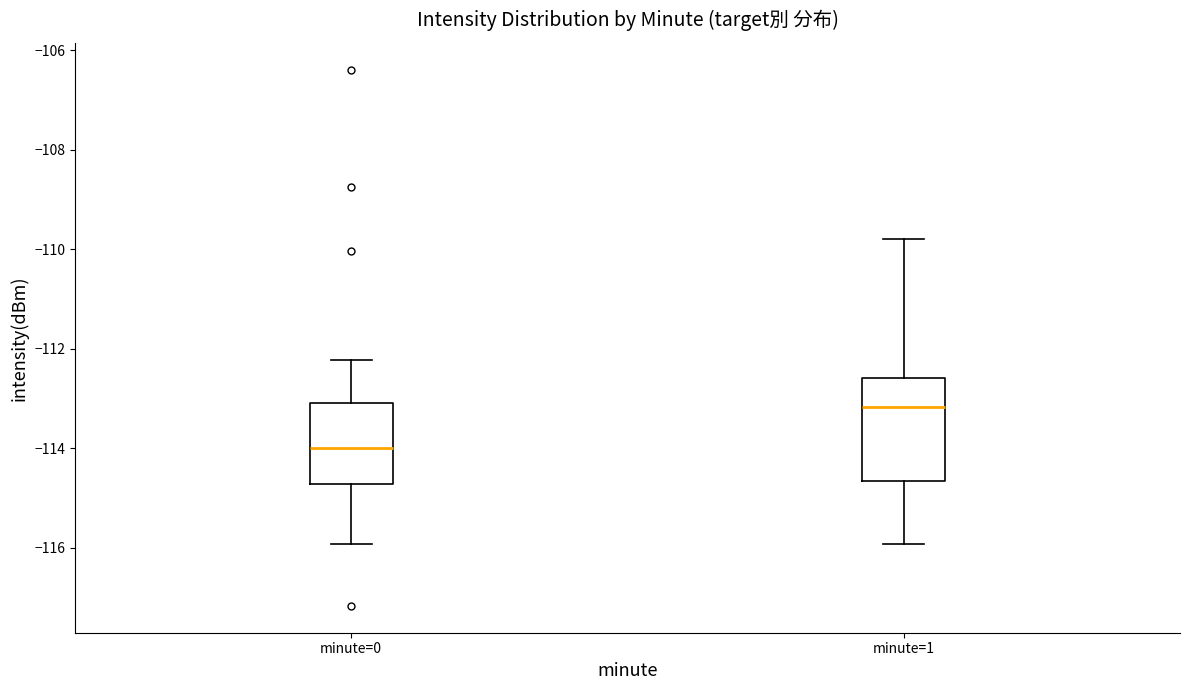

Where does the median line of the box for minute=0 sit on the y-axis? The values are not printed on the chart, so give them approximately, as read against the axis.

-114.0